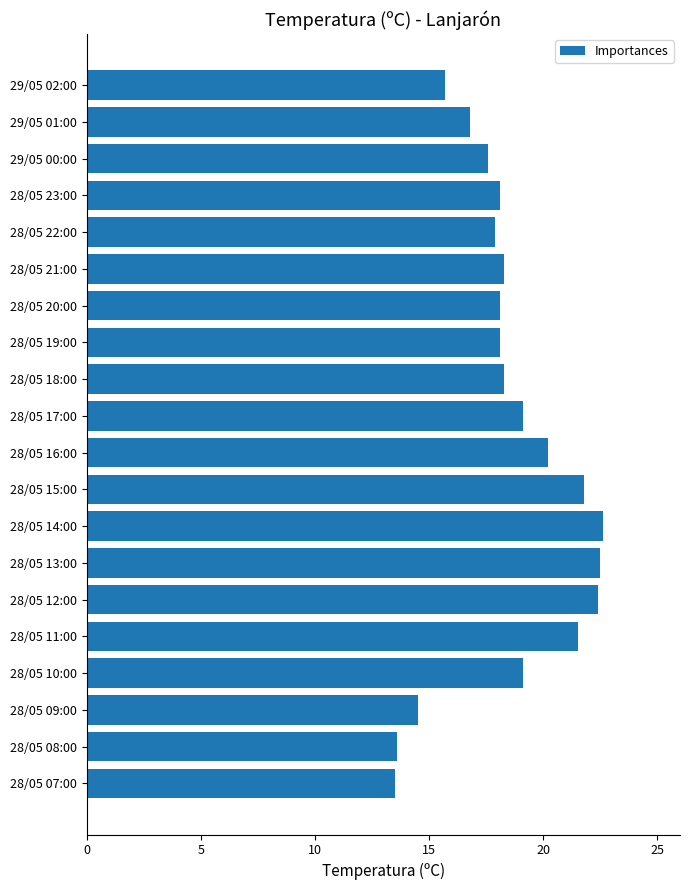

How many series are shown in this chart?

1